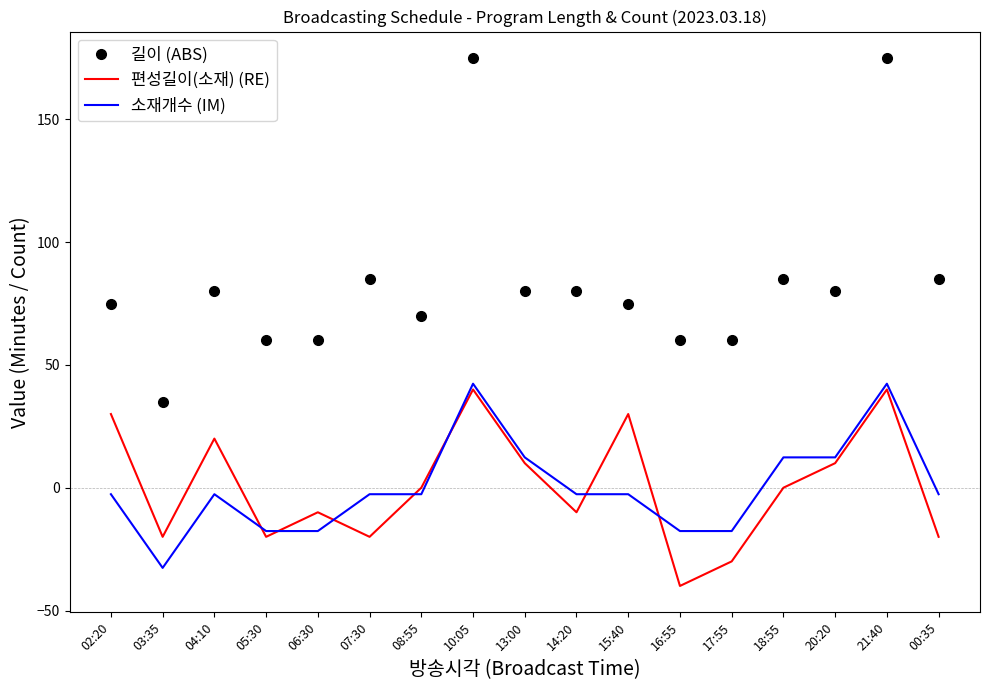

True or false: 편성길이(소재) (RE) and 길이 (ABS) cross at least once.

False